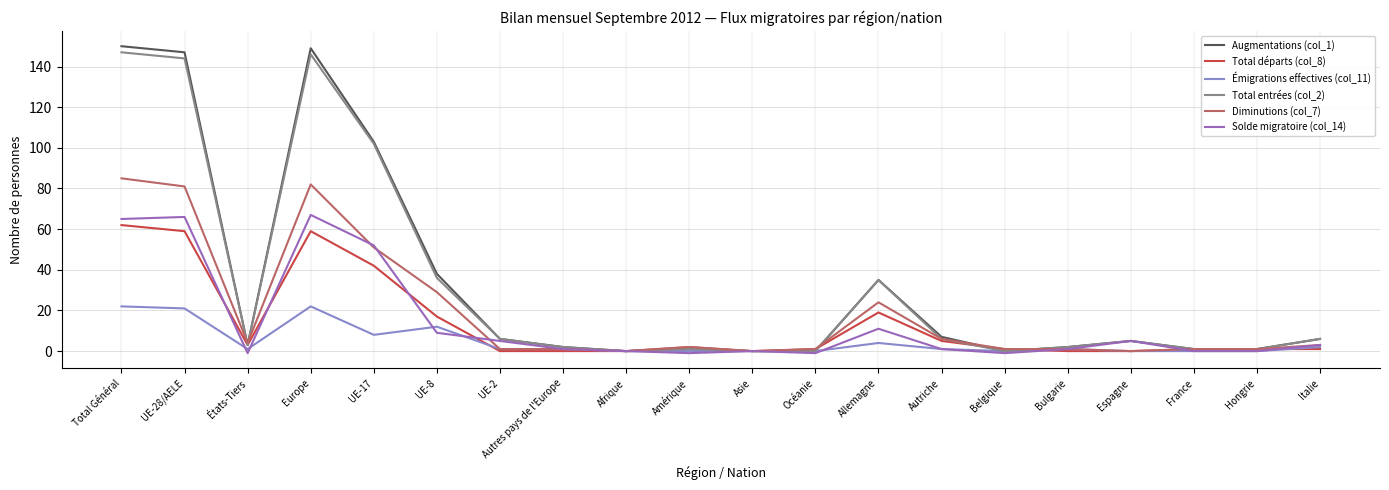

Reading right to left, what are all the values shown in this chart?

Augmentations (col_1): 6	1	1	5	2	0	7	35	0	0	1	0	2	6	38	103	149	3	147	150
Total départs (col_8): 1	1	1	0	0	1	5	19	1	0	2	0	0	0	17	42	59	3	59	62
Émigrations effectives (col_11): 2	0	0	0	1	0	1	4	0	0	0	0	1	1	12	8	22	1	21	22
Total entrées (col_2): 6	1	1	5	2	0	6	35	0	0	1	0	2	6	36	102	146	3	144	147
Diminutions (col_7): 3	1	1	0	1	1	6	24	1	0	2	0	1	1	29	51	82	4	81	85
Solde migratoire (col_14): 3	0	0	5	1	-1	1	11	-1	0	-1	0	1	5	9	52	67	-1	66	65